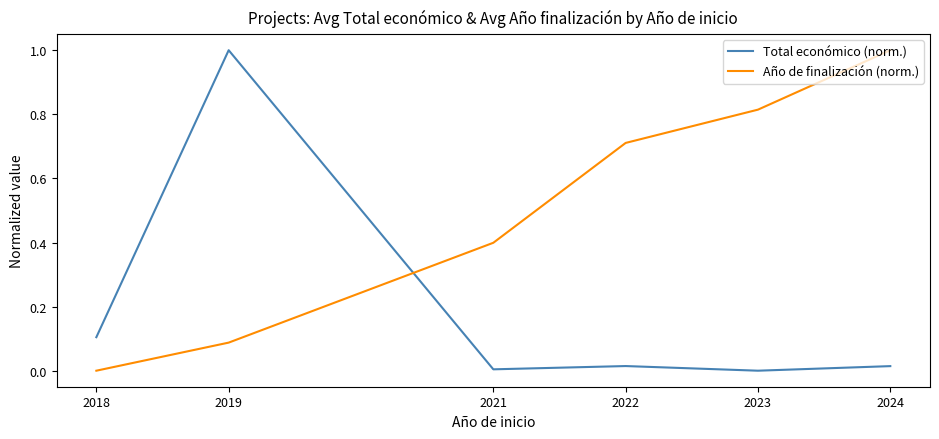

What is the approximate value of Año de finalización (norm.) at 2021?

0.4